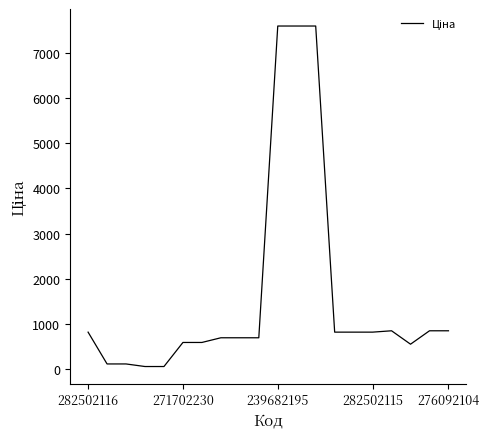

How many lines are shown in the chart?

1